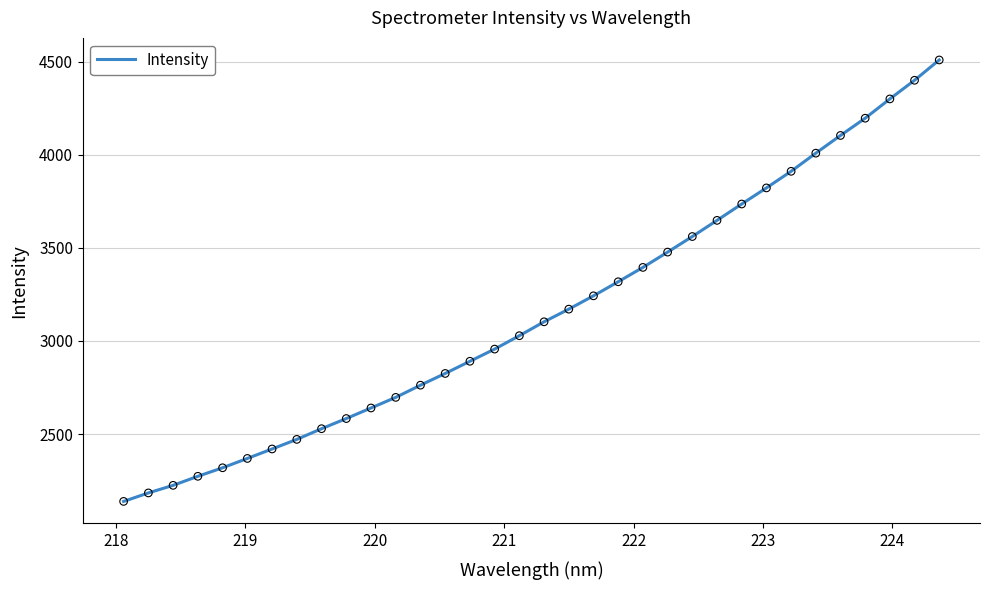

What is the difference between the maximum and minimum values?

2369.6